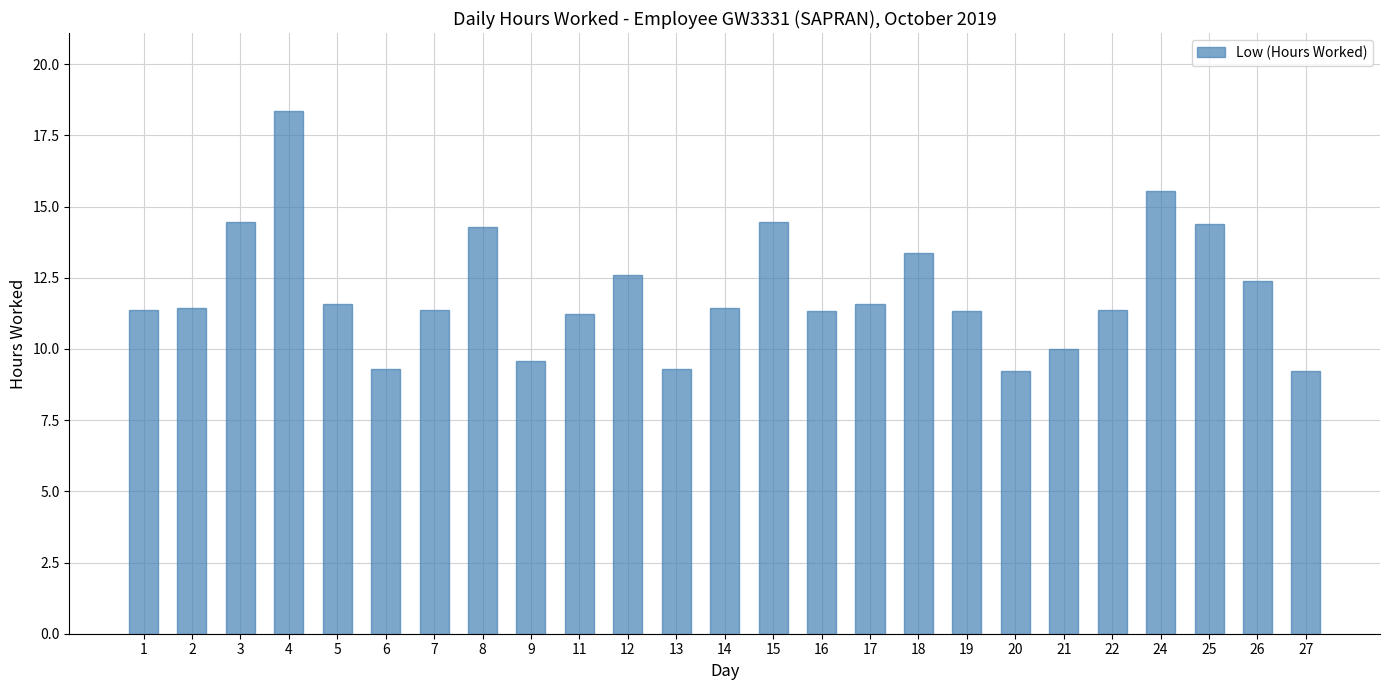

What is the value of the 1st bar from the left?

11.4